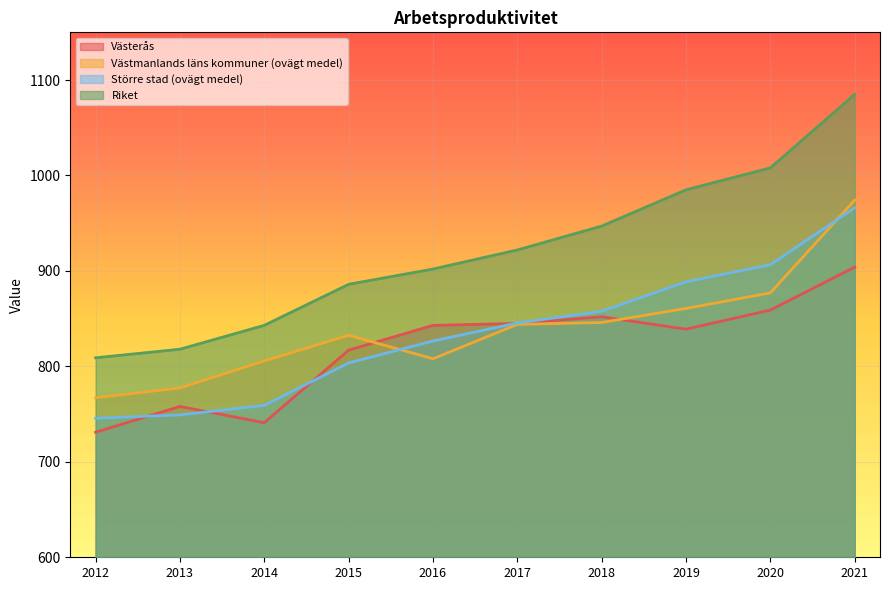

Reading left to right, list all the values displayed in this chart.

Västerås: 2012=731.0	2013=758.0	2014=741.0	2015=817.0	2016=843.0	2017=845.0	2018=852.0	2019=839.0	2020=859.0	2021=904.0
Västmanlands läns kommuner (ovägt medel): 2012=767.1	2013=777.4	2014=805.7	2015=832.6	2016=808.0	2017=844.0	2018=846.0	2019=860.7	2020=877.0	2021=974.2
Större stad (ovägt medel): 2012=745.7	2013=749.2	2014=759.1	2015=803.6	2016=826.6	2017=845.5	2018=857.7	2019=888.7	2020=906.5	2021=966.1
Riket: 2012=809.0	2013=818.0	2014=843.0	2015=886.0	2016=902.0	2017=922.0	2018=947.0	2019=985.0	2020=1008.0	2021=1085.0